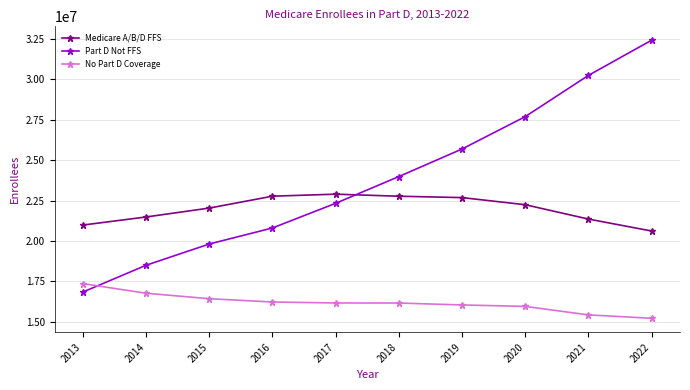

What is the sum of all Medicare A/B/D FFS values?

219888961